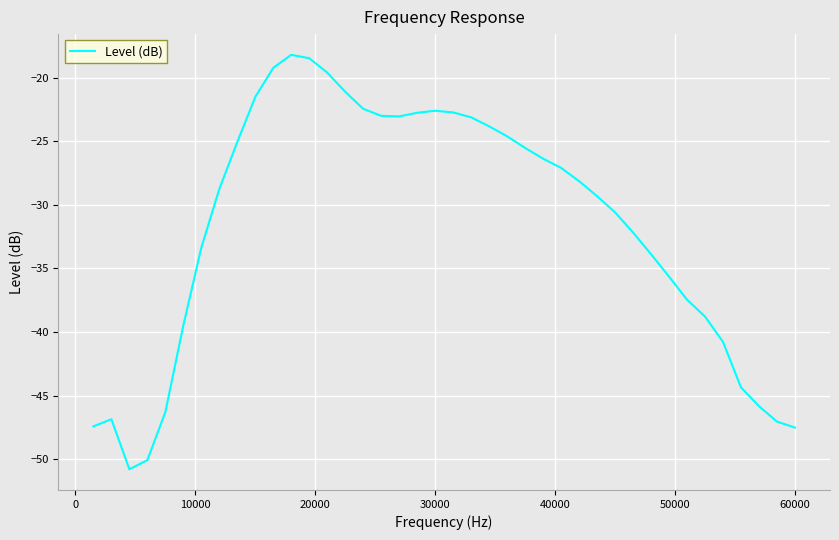

What is the smallest value displayed?

-50.8